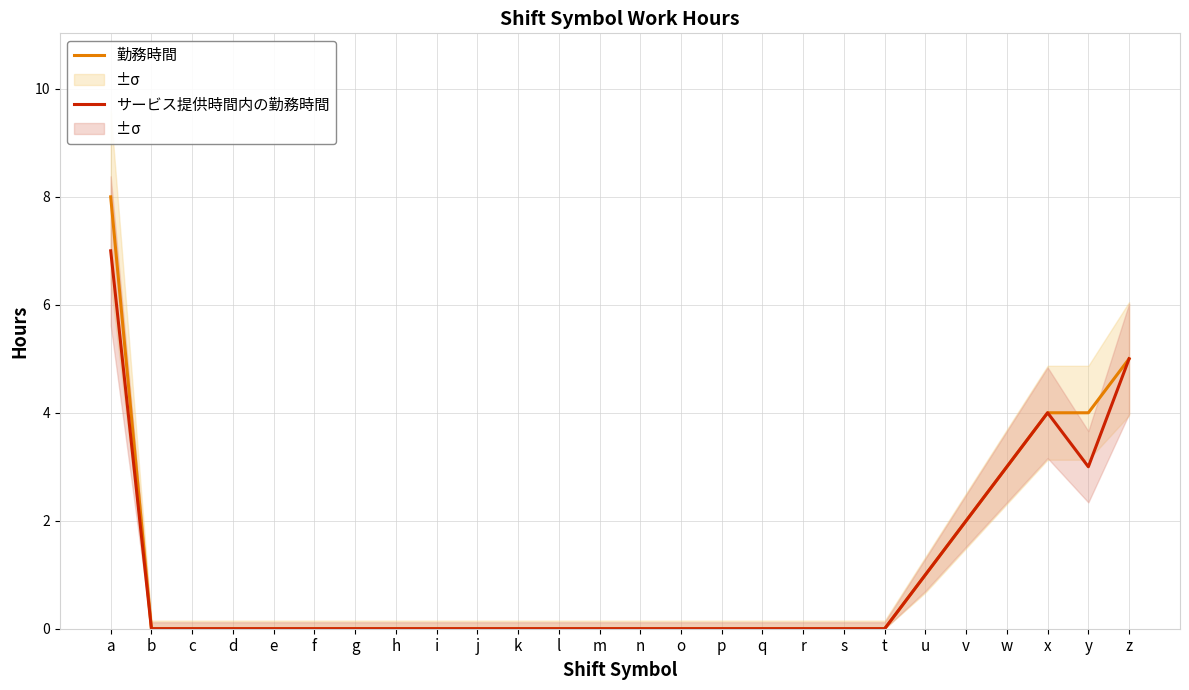

Which series has the largest range (max minus min)?

勤務時間